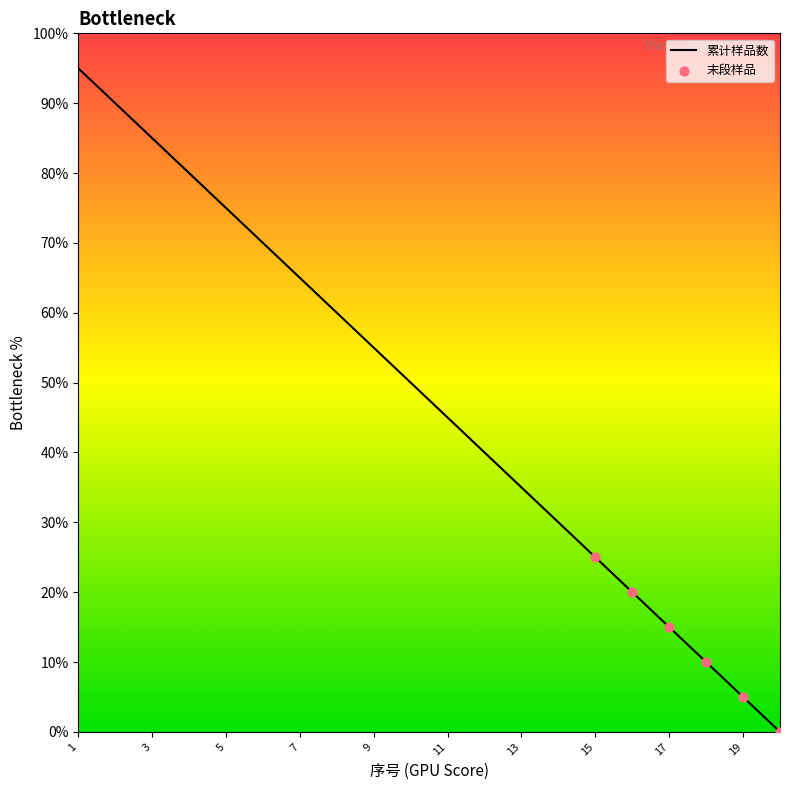

What is the maximum value shown in the chart?

95.0